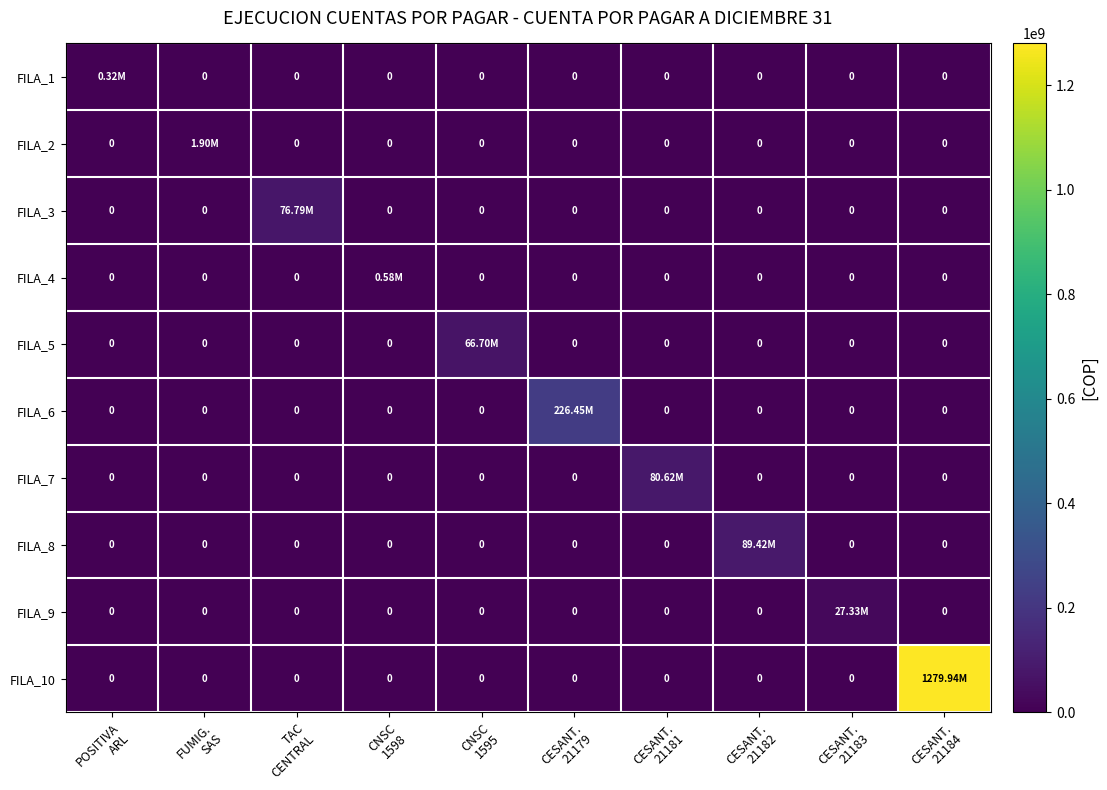

Which category has the highest value across all series?

CESANT.
21184